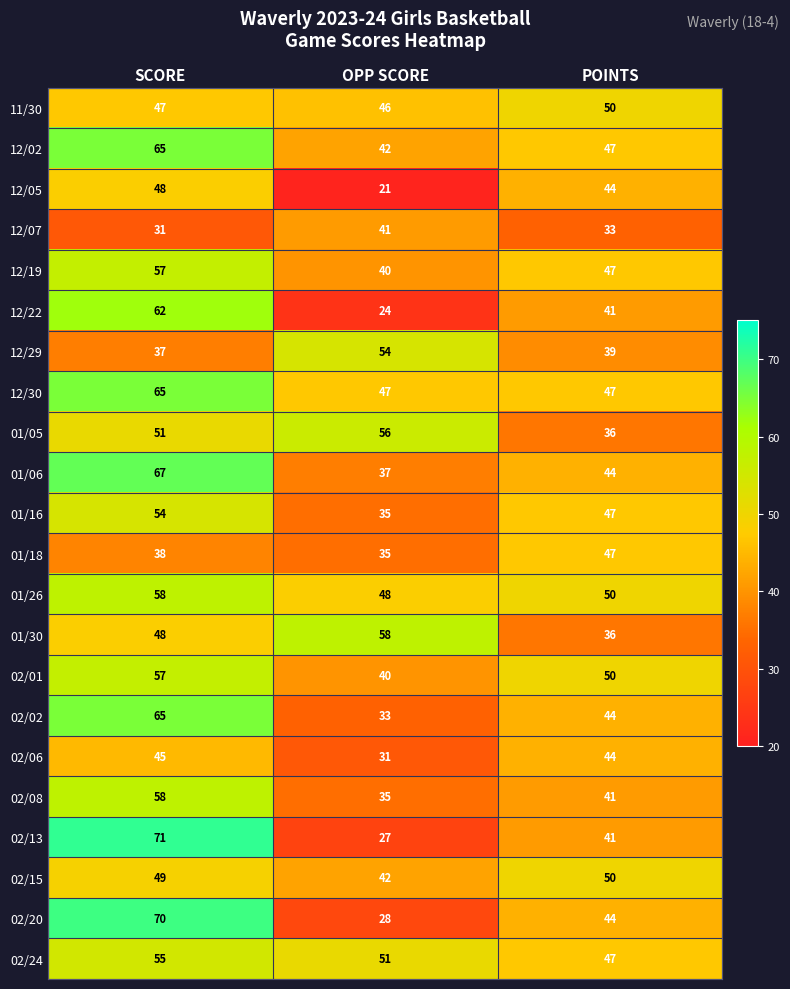

Count the number of categories in the chart.

3